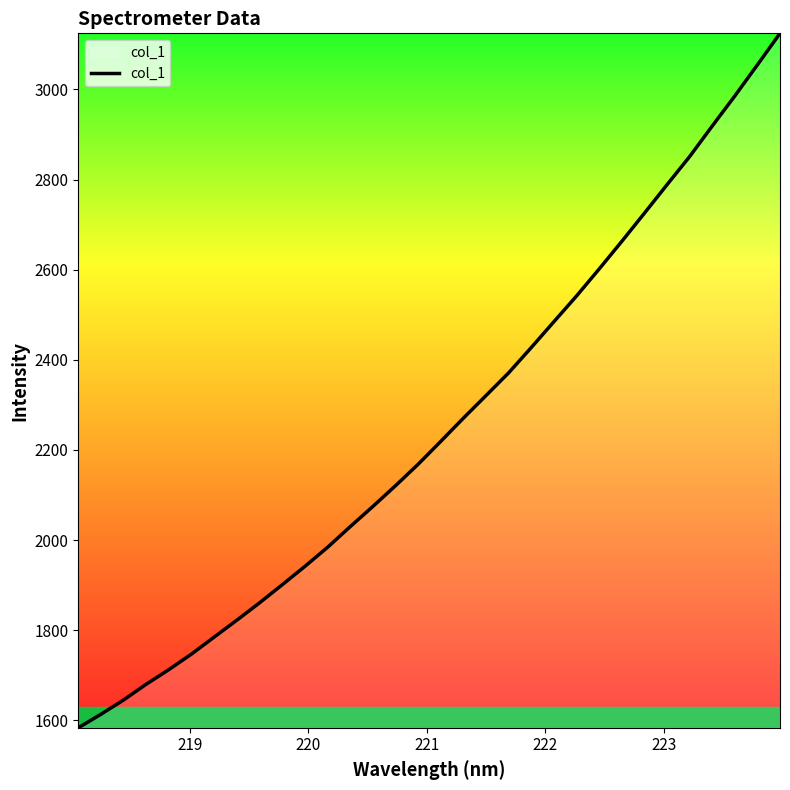

What is the minimum value shown in the chart?

1583.5